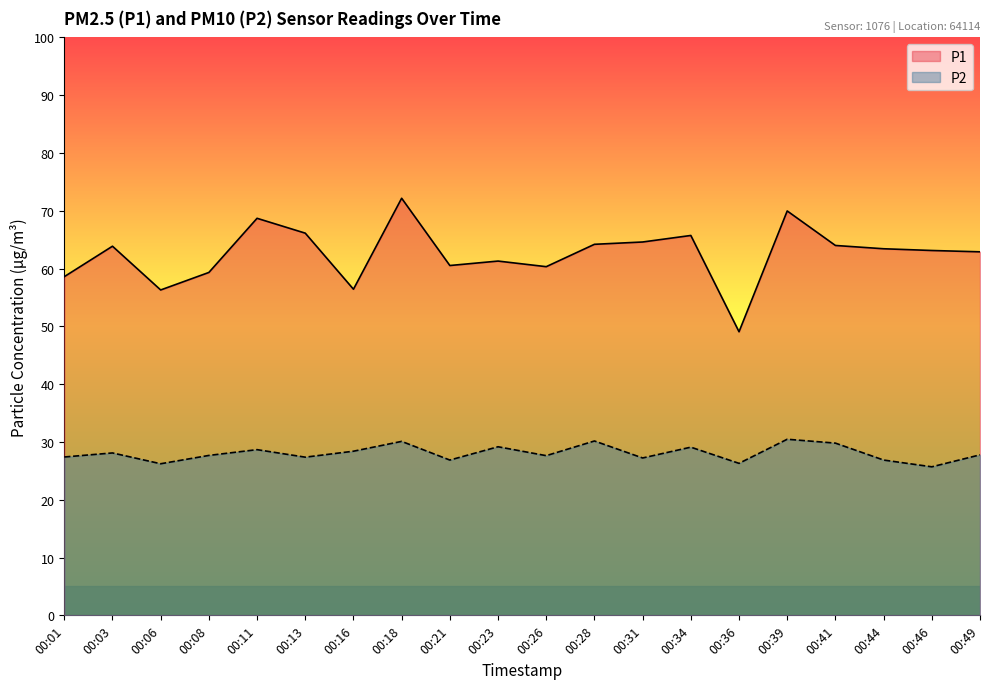

True or false: P1 has more than 0 points higher than both neighbors.

True